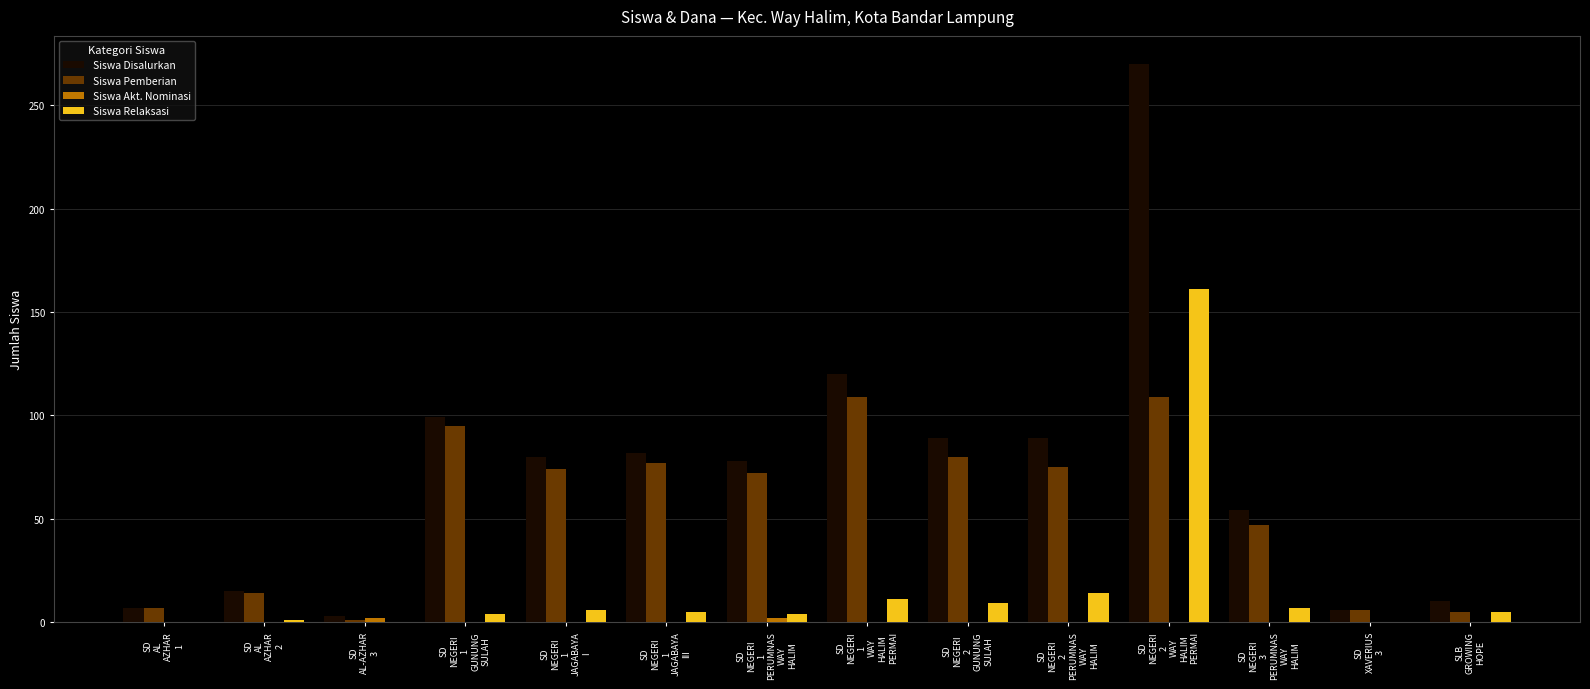

What is the maximum value shown in the chart?

270